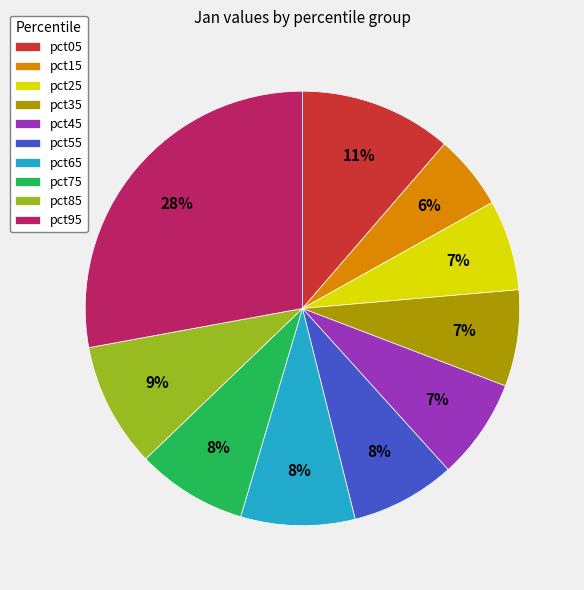

The pct15 slice represents 6% of the pie. True or false?

True